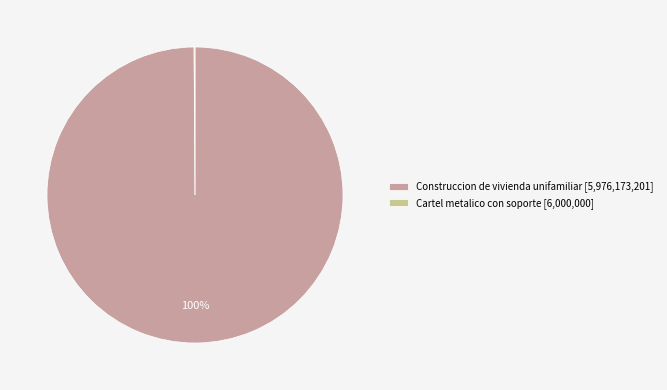

To the nearest percent, what portion does Construccion de vivienda unifamiliar represent?

100%